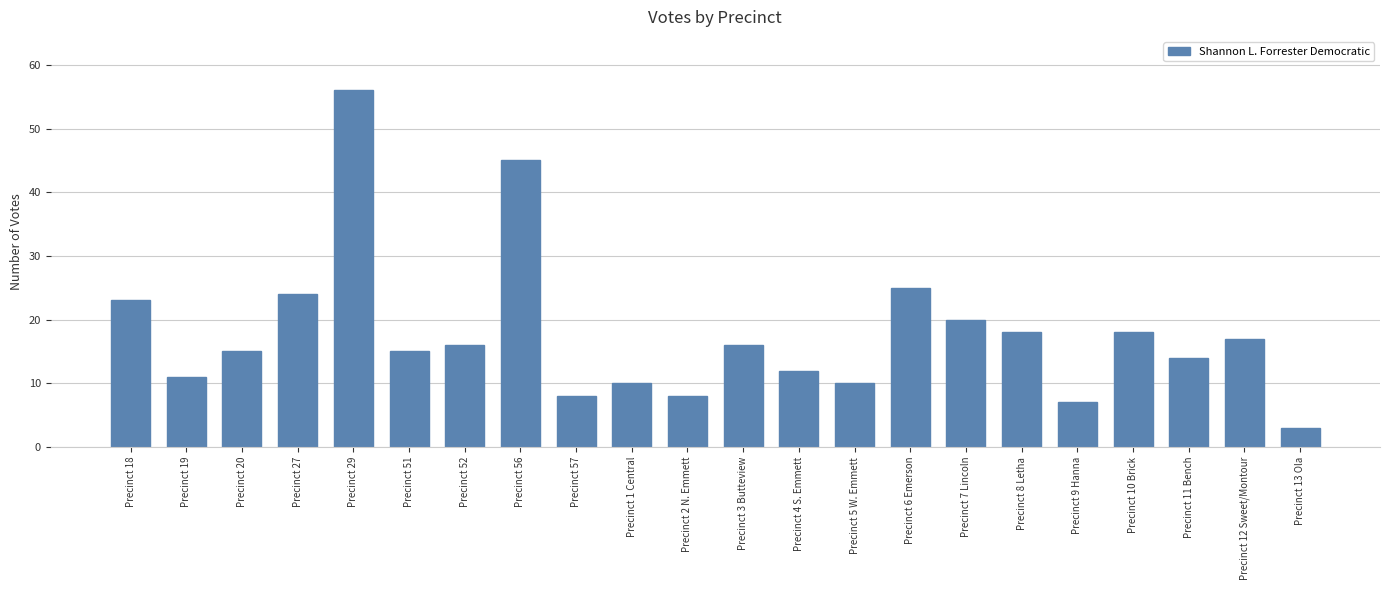

Reading left to right, transcribe all the data shown in this chart.

Precinct 18=23	Precinct 19=11	Precinct 20=15	Precinct 27=24	Precinct 29=56	Precinct 51=15	Precinct 52=16	Precinct 56=45	Precinct 57=8	Precinct 1 Central=10	Precinct 2 N. Emmett=8	Precinct 3 Butteview=16	Precinct 4 S. Emmett=12	Precinct 5 W. Emmett=10	Precinct 6 Emerson=25	Precinct 7 Lincoln=20	Precinct 8 Letha=18	Precinct 9 Hanna=7	Precinct 10 Brick=18	Precinct 11 Bench=14	Precinct 12 Sweet/Montour=17	Precinct 13 Ola=3